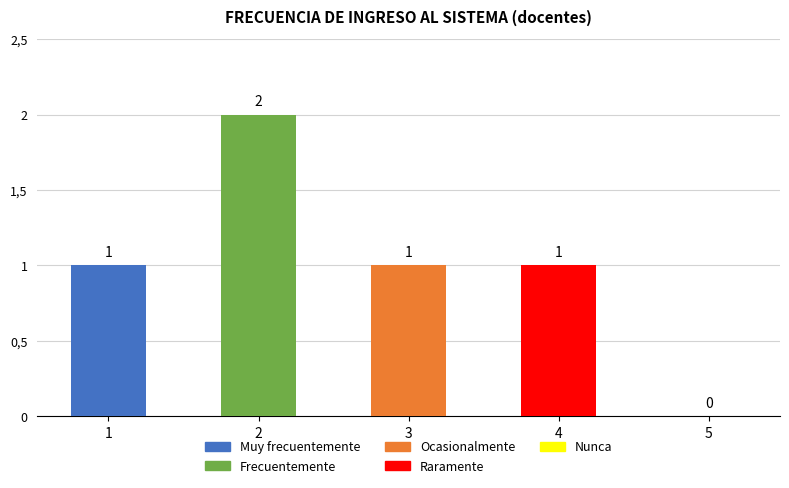

How many bars are there in each group?

5